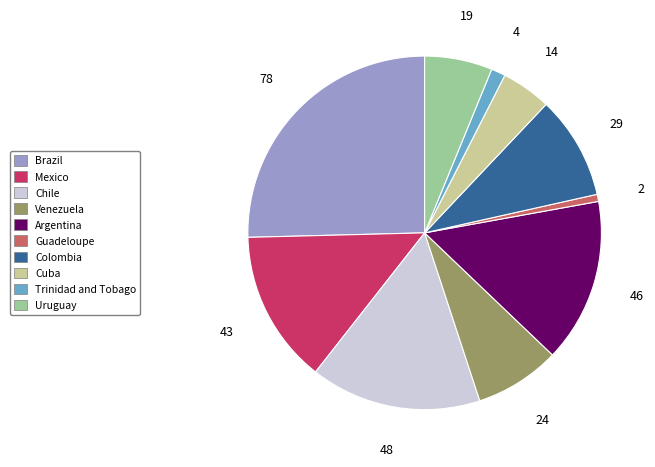

What is the smallest slice in the pie chart?

Guadeloupe